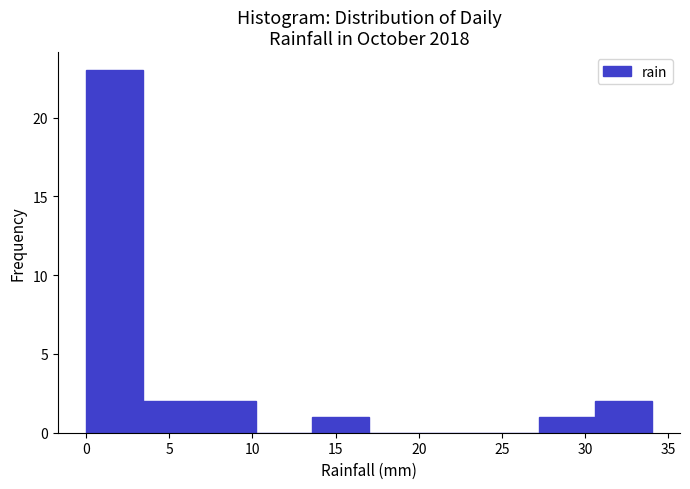

Over which range of the x-axis is the bar tallest?

0.0 to 3.4